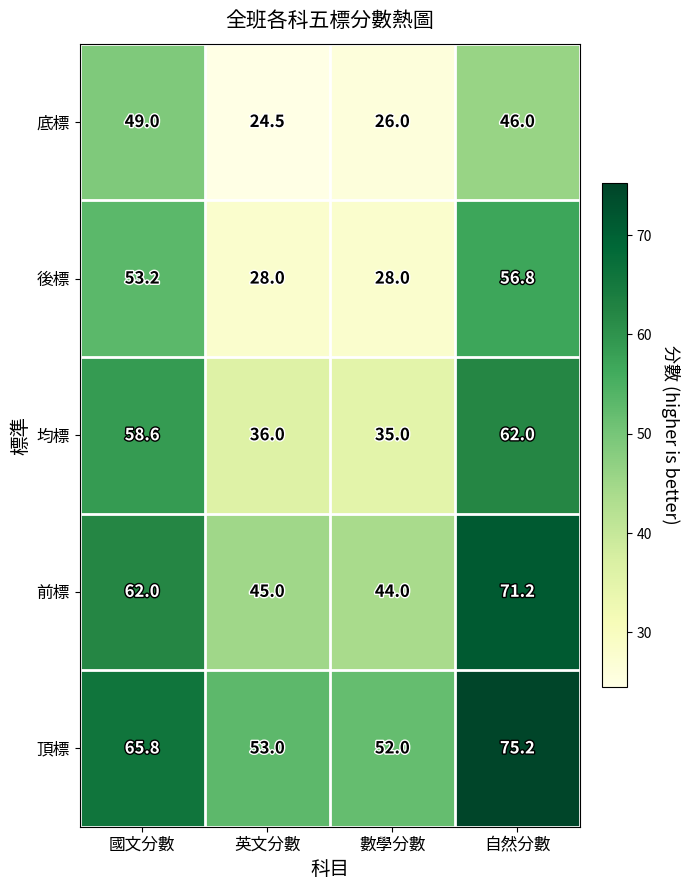

Which series has the largest range (max minus min)?

後標